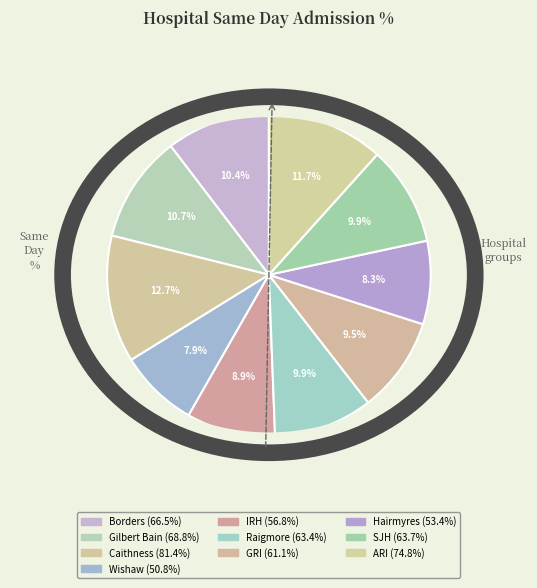

Does Raigmore account for over 50% of the chart?

No